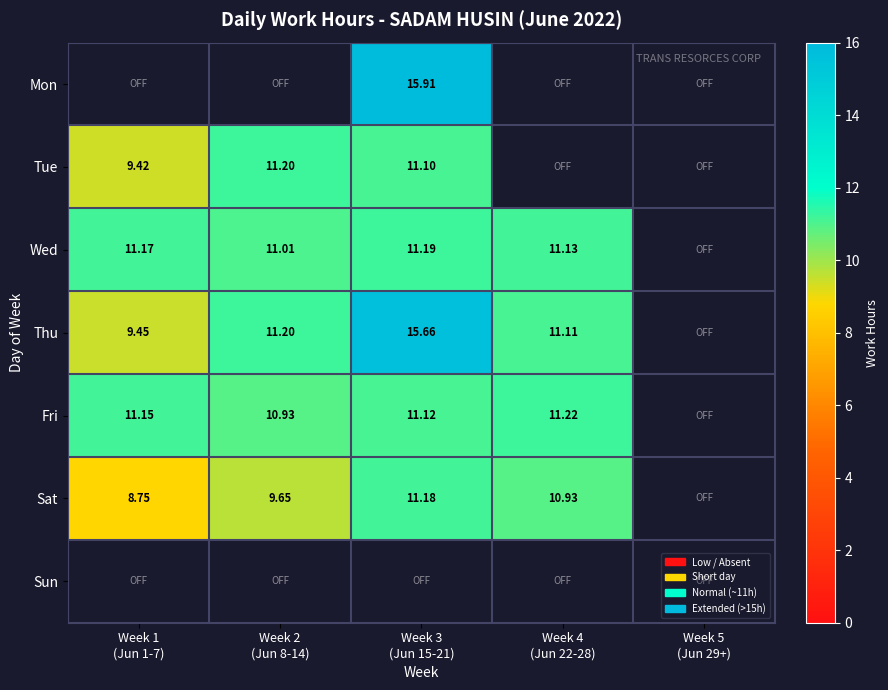

Which series has the widest spread of values?

Thu